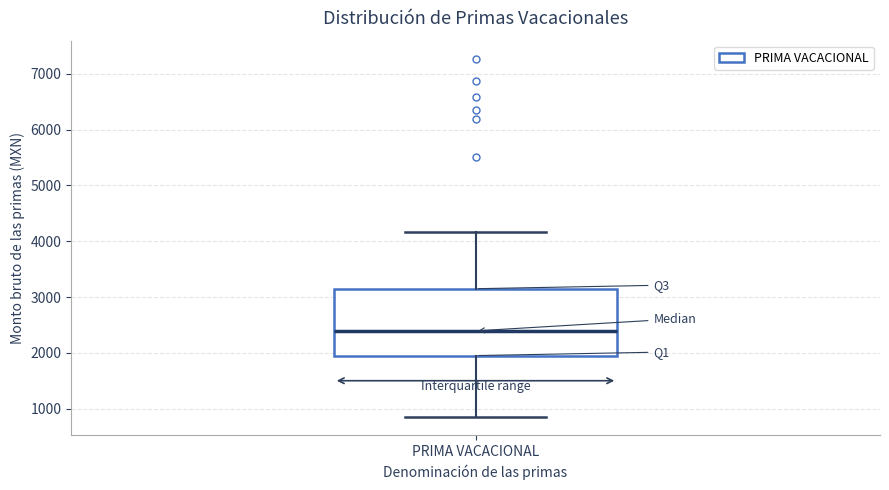

Read this box plot against the y-axis: the position of the median line, the range covered by the box, and the ends of both whiskers. The values are not printed on the chart, so give them approximately, as read against the axis.

median 2400, box 2000 to 3100, whiskers 800 to 4200